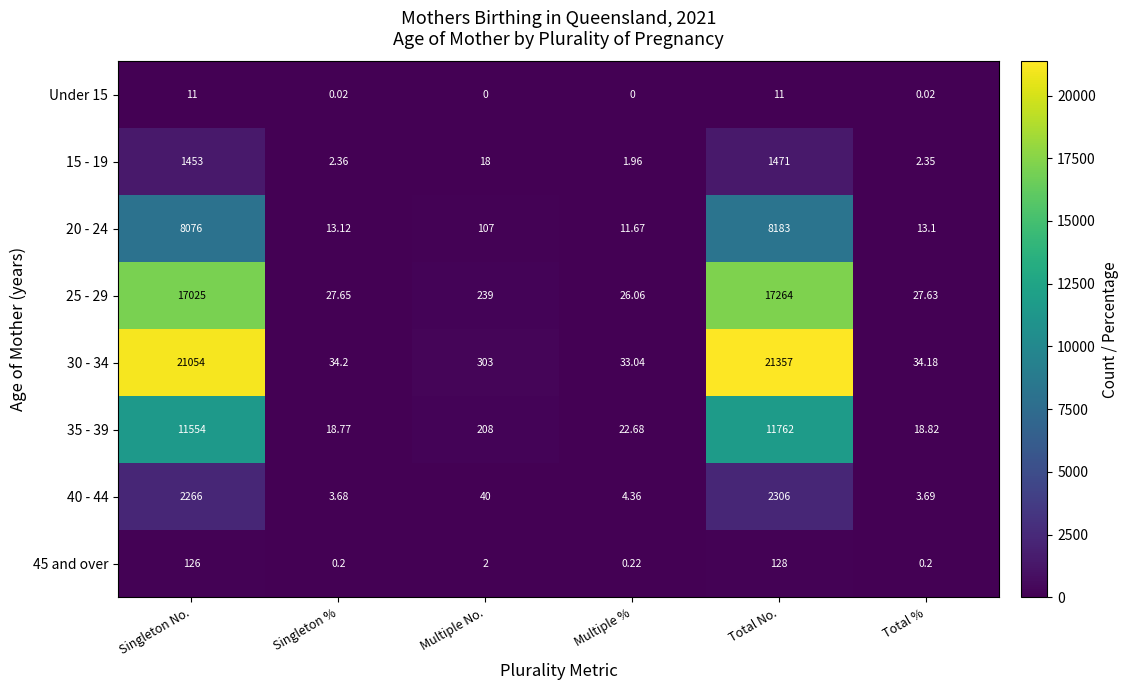

Which series has the largest total across all categories?

30 - 34